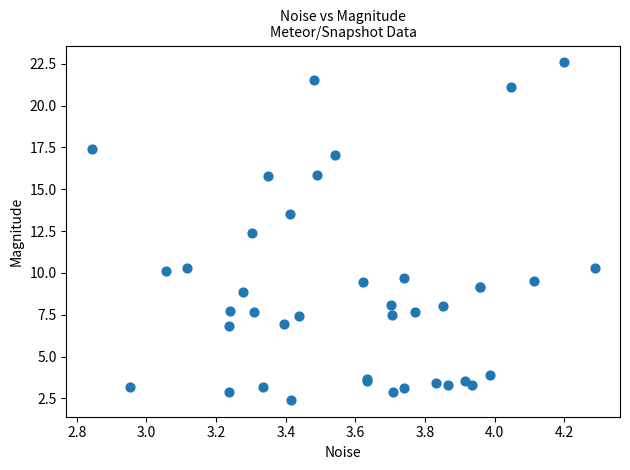

What Y value in the scatter plot is closest to 12?

12.4